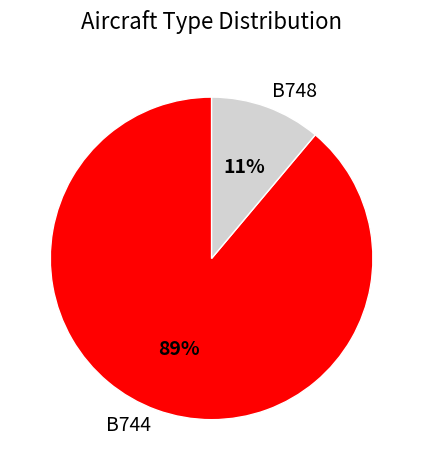

What percentage is the B748 slice, to the nearest percent?

11%